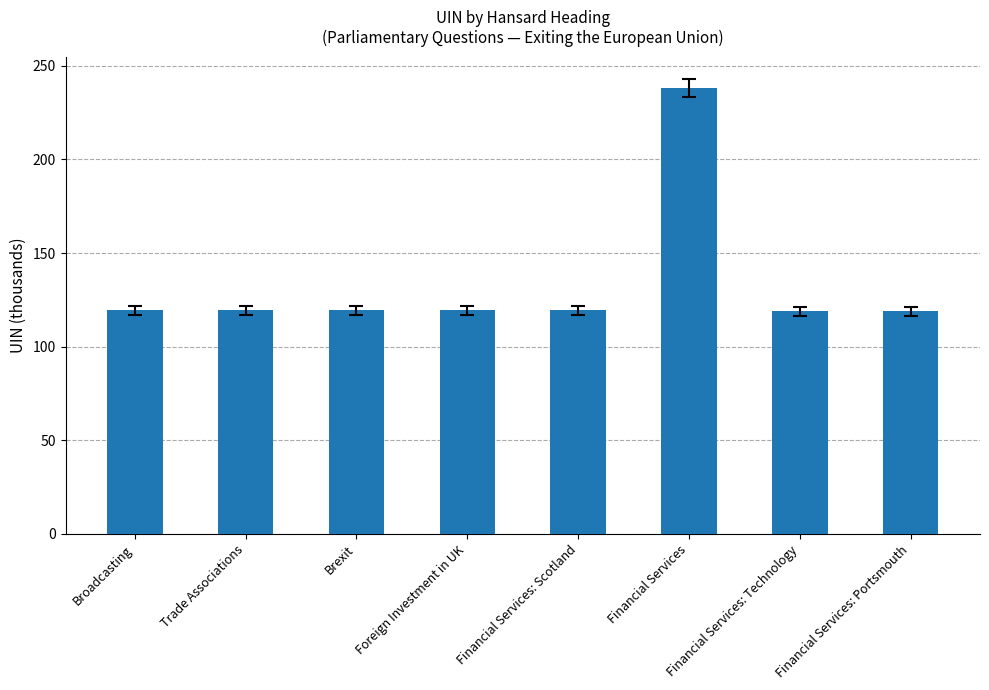

Read the value at Broadcasting.

119.3